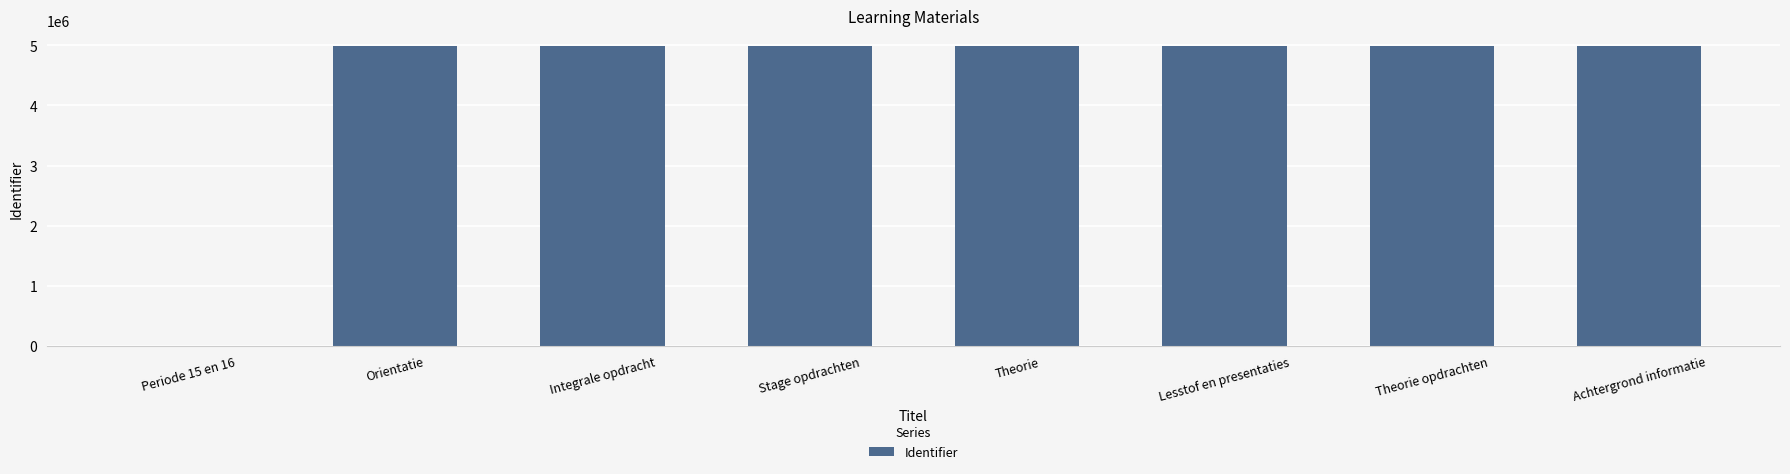

What is the sum of the values at Achtergrond informatie and Lesstof en presentaties?

9989308